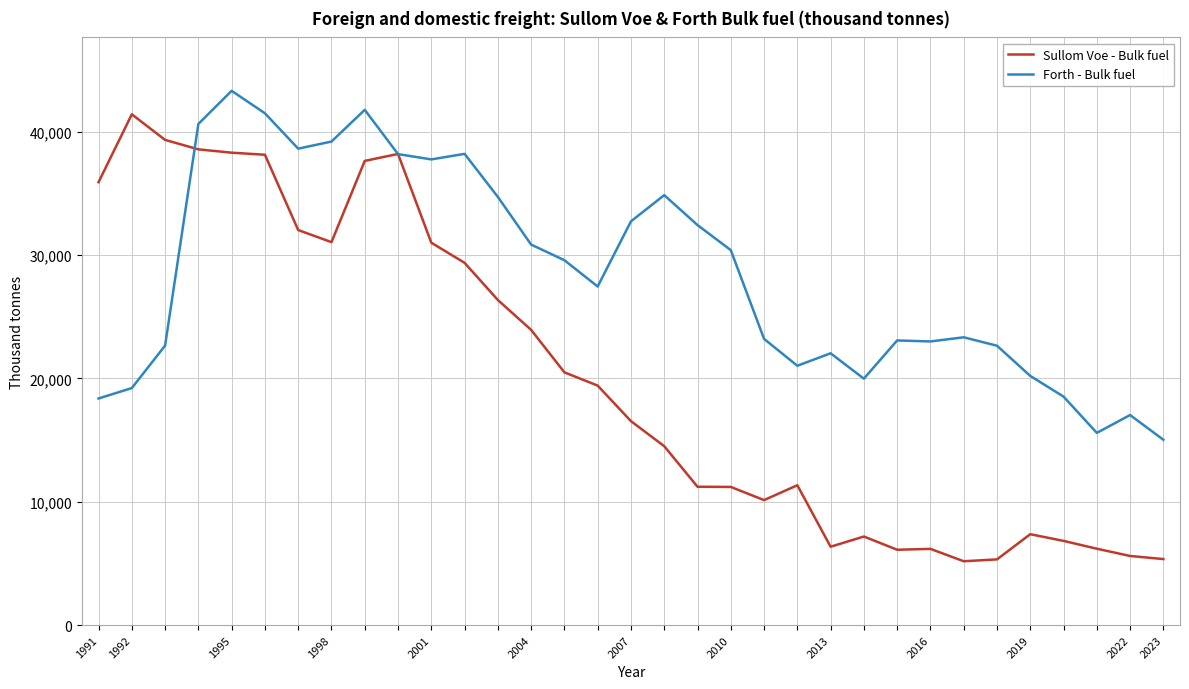

True or false: Sullom Voe - Bulk fuel has more than 2 points higher than both neighbors.

True